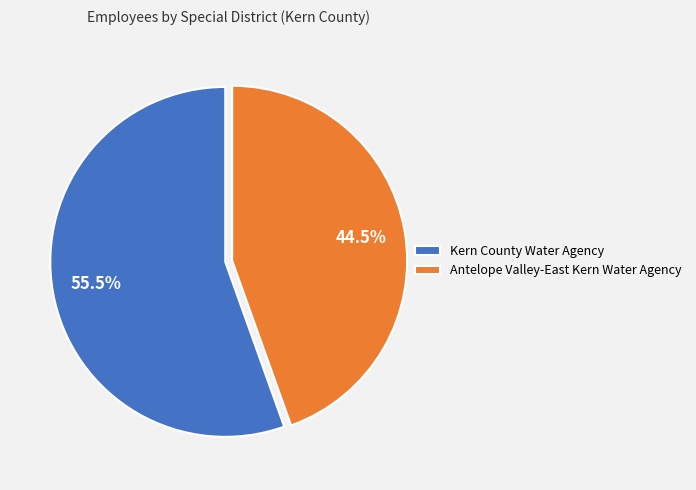

How many slices are in this pie chart?

2